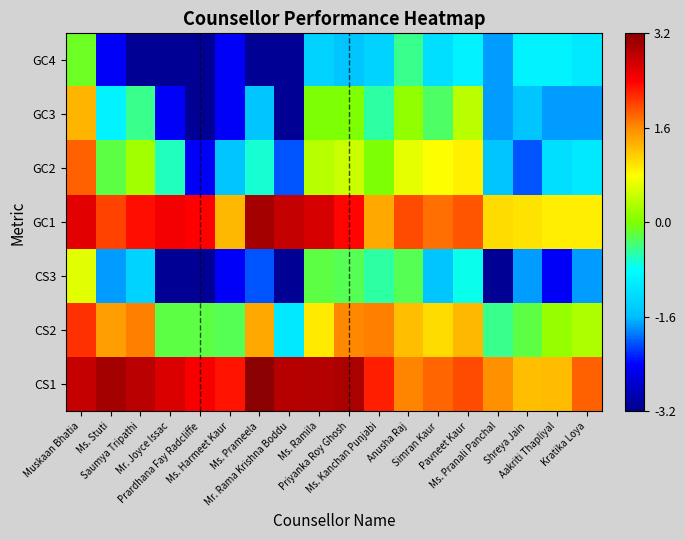

Reading left to right, extract all data points from this chart.

CS1: Muskaan Bhatia=2.8	Ms. Stuti=3.1	Saumya Tripathi=2.9	Mr. Joyce Issac=2.7	Prardhana Fay Radcliffe=2.5	Ms. Harmeet Kaur=2.3	Ms. Prameela=3.2	Mr. Rama Krishna Boddu=2.9	Ms. Ramila=2.9	Priyanka Roy Ghosh=3.0	Ms. Kanchan Punjabi=2.2	Anusha Raj=1.7	Simran Kaur=1.8	Pavneet Kaur=2.0	Ms. Pranali Panchal=1.6	Shreya Jain=1.3	Aakriti Thapliyal=1.3	Kratika Loya=1.9
CS2: Muskaan Bhatia=2.1	Ms. Stuti=1.5	Saumya Tripathi=1.7	Mr. Joyce Issac=-0.2	Prardhana Fay Radcliffe=-0.2	Ms. Harmeet Kaur=-0.3	Ms. Prameela=1.4	Mr. Rama Krishna Boddu=-1.1	Ms. Ramila=0.9	Priyanka Roy Ghosh=1.6	Ms. Kanchan Punjabi=1.7	Anusha Raj=1.3	Simran Kaur=1.0	Pavneet Kaur=1.3	Ms. Pranali Panchal=-0.4	Shreya Jain=-0.2	Aakriti Thapliyal=0.1	Kratika Loya=0.3
CS3: Muskaan Bhatia=0.6	Ms. Stuti=-1.8	Saumya Tripathi=-1.4	Mr. Joyce Issac=-3.1	Prardhana Fay Radcliffe=-3.1	Ms. Harmeet Kaur=-2.5	Ms. Prameela=-2.0	Mr. Rama Krishna Boddu=-3.1	Ms. Ramila=-0.2	Priyanka Roy Ghosh=-0.3	Ms. Kanchan Punjabi=-0.5	Anusha Raj=-0.3	Simran Kaur=-1.5	Pavneet Kaur=-0.8	Ms. Pranali Panchal=-3.1	Shreya Jain=-1.8	Aakriti Thapliyal=-2.5	Kratika Loya=-1.8
GC1: Muskaan Bhatia=2.6	Ms. Stuti=2.0	Saumya Tripathi=2.3	Mr. Joyce Issac=2.5	Prardhana Fay Radcliffe=2.4	Ms. Harmeet Kaur=1.3	Ms. Prameela=3.0	Mr. Rama Krishna Boddu=2.8	Ms. Ramila=2.7	Priyanka Roy Ghosh=2.4	Ms. Kanchan Punjabi=1.4	Anusha Raj=2.0	Simran Kaur=1.8	Pavneet Kaur=1.9	Ms. Pranali Panchal=1.1	Shreya Jain=1.0	Aakriti Thapliyal=0.9	Kratika Loya=0.9
GC2: Muskaan Bhatia=1.9	Ms. Stuti=-0.2	Saumya Tripathi=0.2	Mr. Joyce Issac=-0.6	Prardhana Fay Radcliffe=-2.5	Ms. Harmeet Kaur=-1.5	Ms. Prameela=-0.7	Mr. Rama Krishna Boddu=-2.0	Ms. Ramila=0.3	Priyanka Roy Ghosh=0.5	Ms. Kanchan Punjabi=-0.0	Anusha Raj=0.6	Simran Kaur=0.8	Pavneet Kaur=0.9	Ms. Pranali Panchal=-1.5	Shreya Jain=-2.0	Aakriti Thapliyal=-1.2	Kratika Loya=-1.1
GC3: Muskaan Bhatia=1.3	Ms. Stuti=-1.0	Saumya Tripathi=-0.4	Mr. Joyce Issac=-2.5	Prardhana Fay Radcliffe=-3.1	Ms. Harmeet Kaur=-2.5	Ms. Prameela=-1.5	Mr. Rama Krishna Boddu=-3.1	Ms. Ramila=-0.0	Priyanka Roy Ghosh=-0.0	Ms. Kanchan Punjabi=-0.5	Anusha Raj=0.1	Simran Kaur=-0.3	Pavneet Kaur=0.4	Ms. Pranali Panchal=-1.8	Shreya Jain=-1.5	Aakriti Thapliyal=-1.8	Kratika Loya=-1.8
GC4: Muskaan Bhatia=-0.1	Ms. Stuti=-2.5	Saumya Tripathi=-3.1	Mr. Joyce Issac=-3.1	Prardhana Fay Radcliffe=-3.1	Ms. Harmeet Kaur=-2.5	Ms. Prameela=-3.1	Mr. Rama Krishna Boddu=-3.1	Ms. Ramila=-1.4	Priyanka Roy Ghosh=-1.5	Ms. Kanchan Punjabi=-1.4	Anusha Raj=-0.4	Simran Kaur=-1.2	Pavneet Kaur=-1.0	Ms. Pranali Panchal=-1.8	Shreya Jain=-1.0	Aakriti Thapliyal=-1.0	Kratika Loya=-1.1